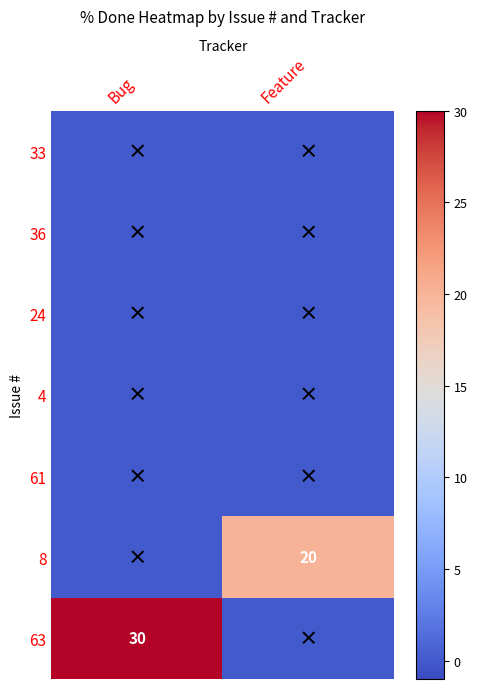

The value of 63 at Bug is 52. True or false?

False